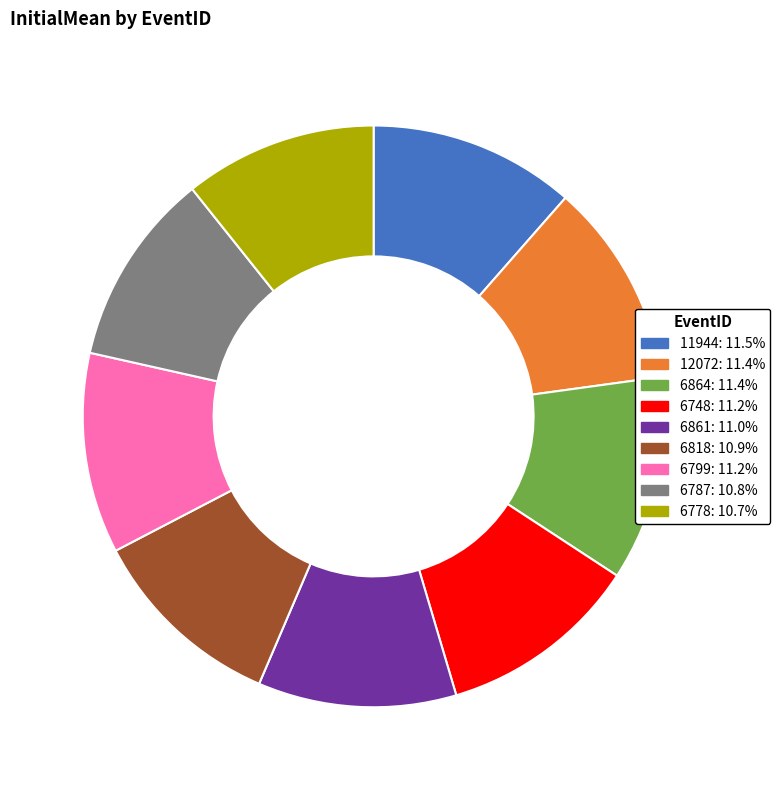

Approximately how many times larger is the value at 6864 compared to 11944?

1.0